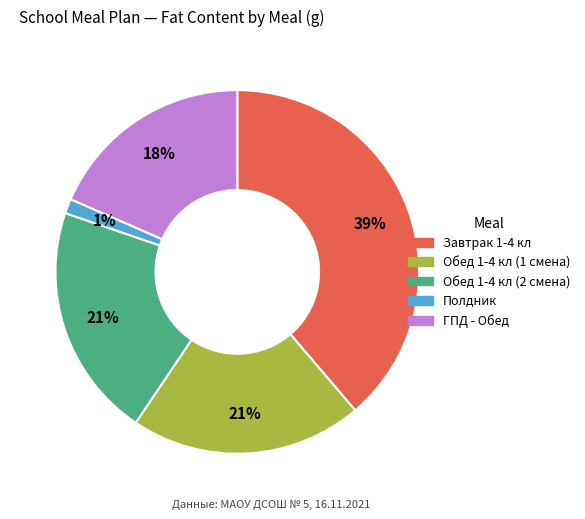

How many slices are in this pie chart?

5